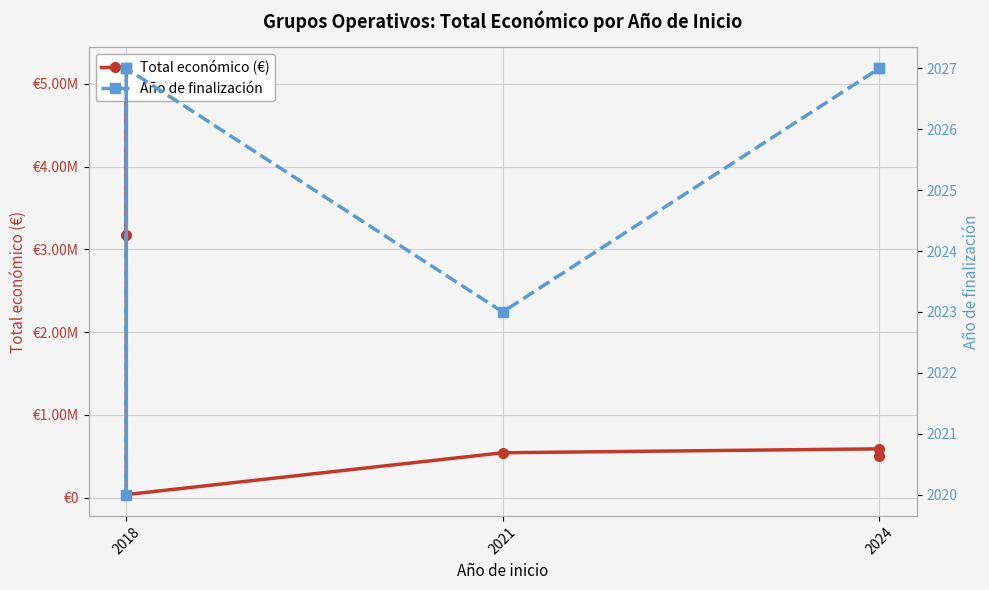

What is the approximate value of Año de finalización at 2018?

2027